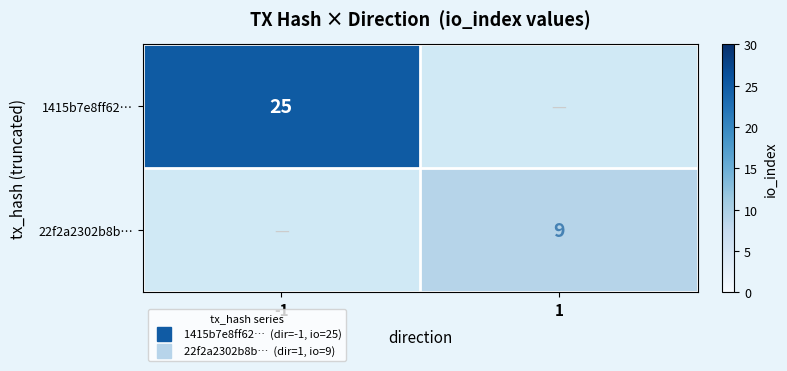

Between 1 and -1, which is larger?

-1